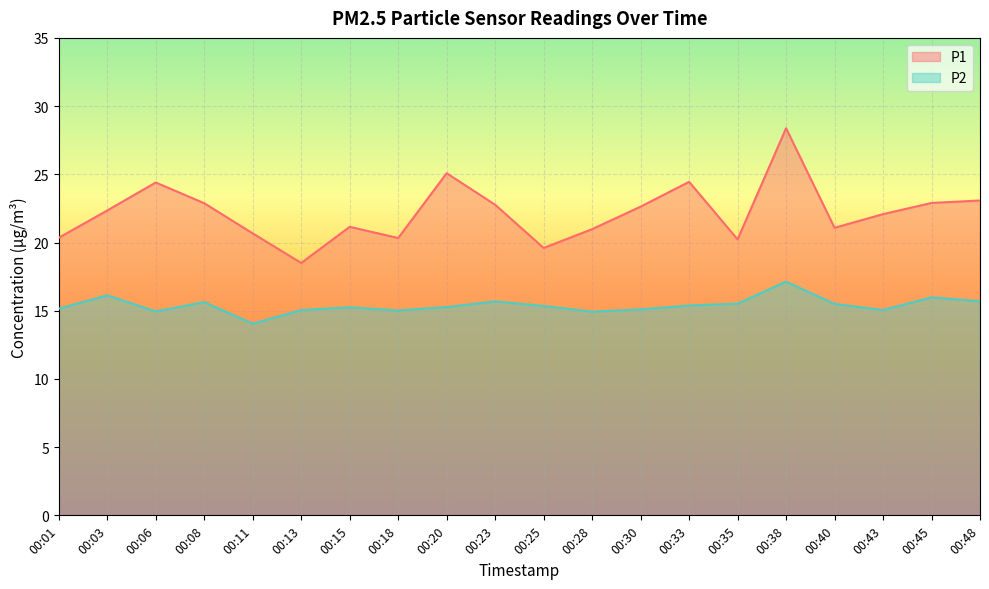

Which series changed the most between 00:30 and 00:43?

P1